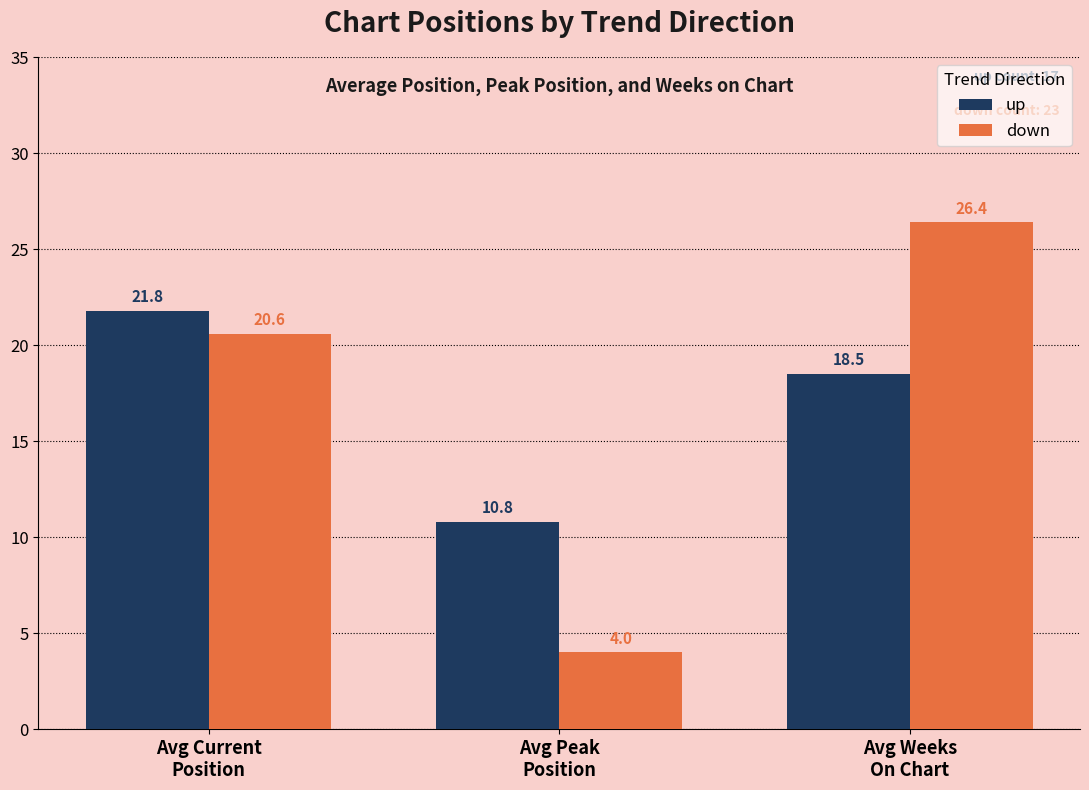

What is the value of the down bar at the 2nd from the left?

4.0